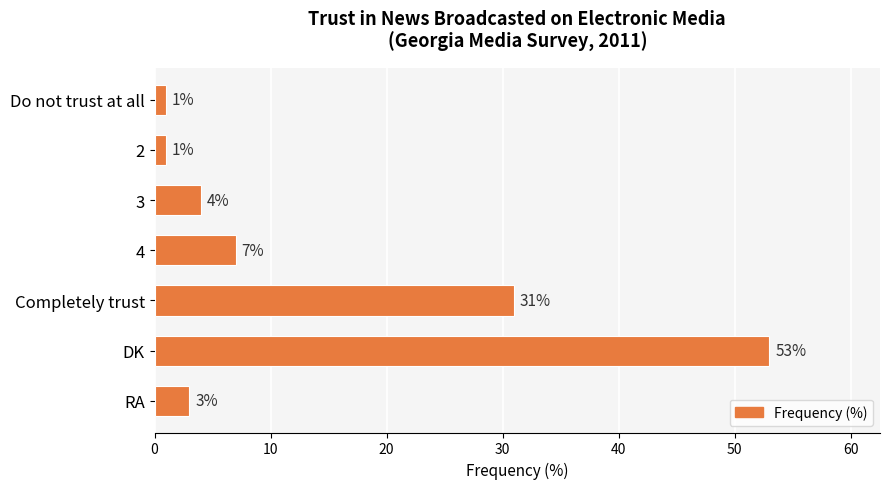

What is the value of the 2nd bar from the top?

1